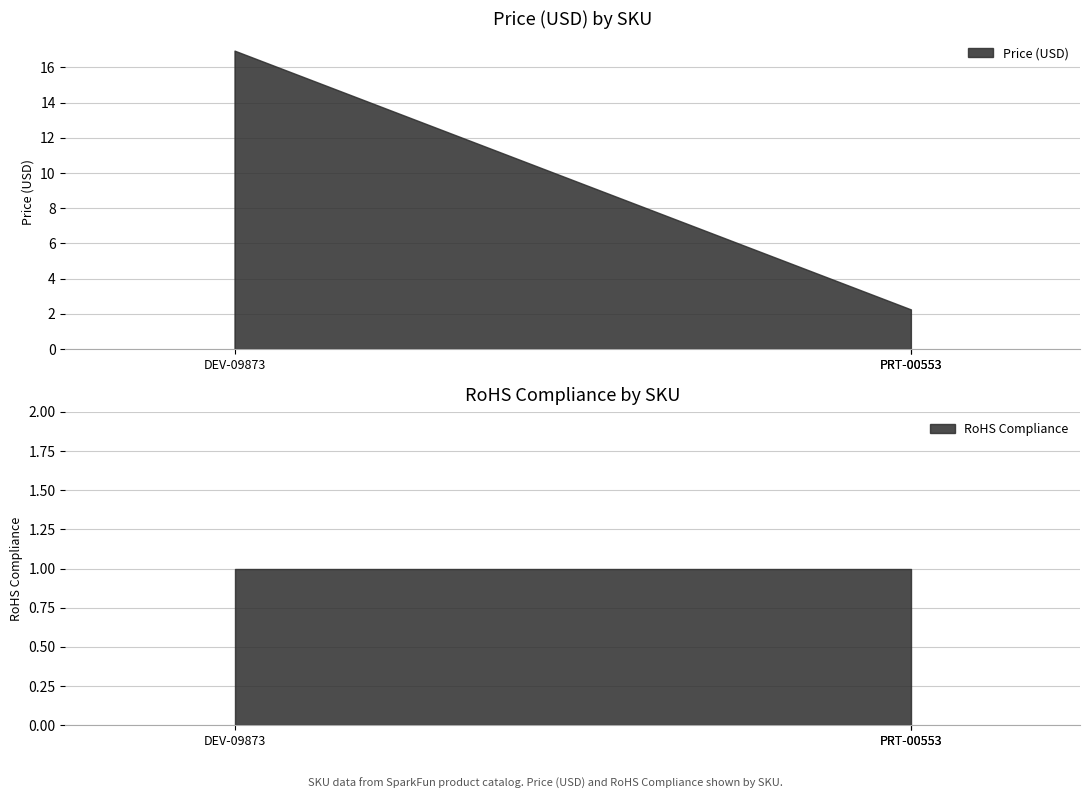

What is the value of the RoHS Compliance point at the 2nd from the left?

1.0